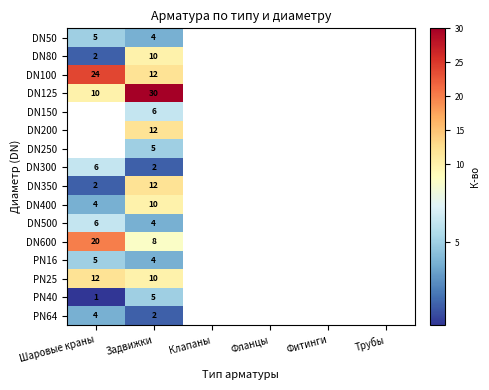

Is it true that DN350 equals 2 at Шаровые краны?

True